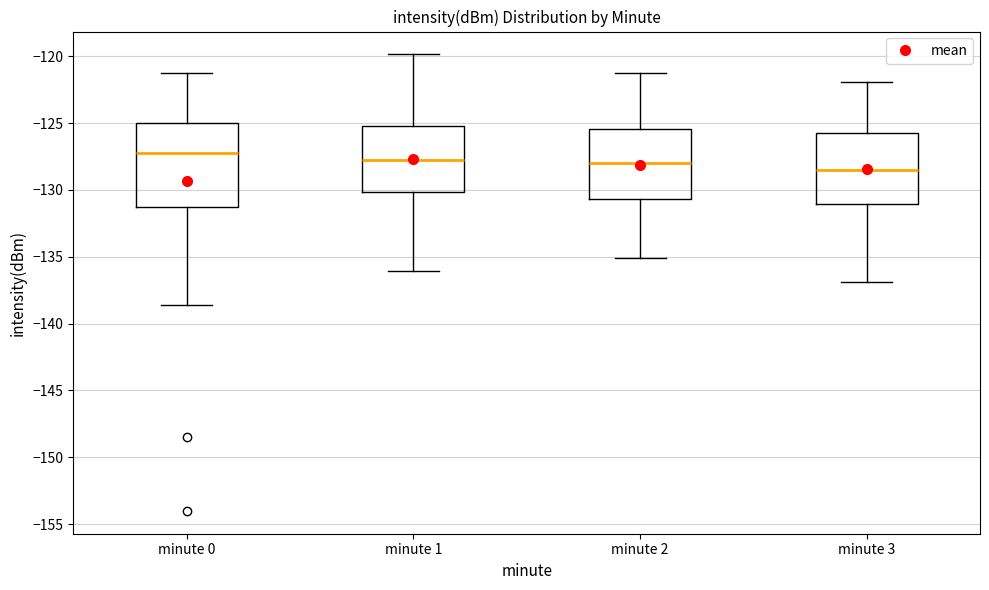

Reading left to right, read every box against the y-axis: the position of its median line, the range the box covers, and the ends of its whiskers. The values are not printed on the chart, so give them approximately, as read against the axis.

minute 0: median -127.5, box -131.5 to -125.0, whiskers -138.5 to -121.5
minute 1: median -127.5, box -130.0 to -125.0, whiskers -136.0 to -120.0
minute 2: median -128.0, box -130.5 to -125.5, whiskers -135.0 to -121.0
minute 3: median -128.5, box -131.0 to -126.0, whiskers -137.0 to -122.0